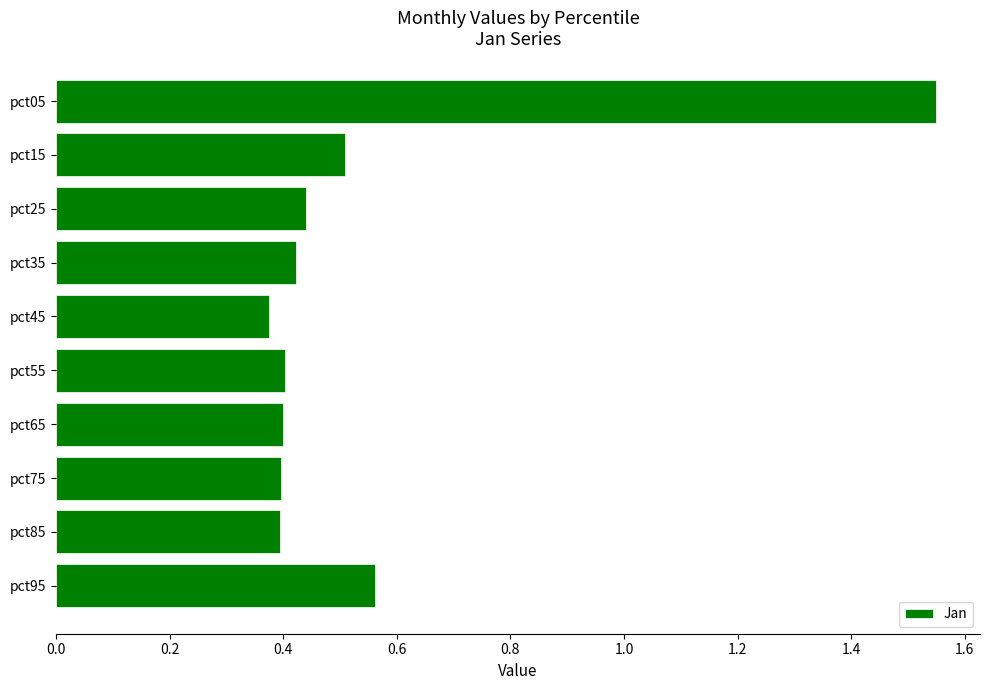

Between pct15 and pct55, which is larger?

pct15